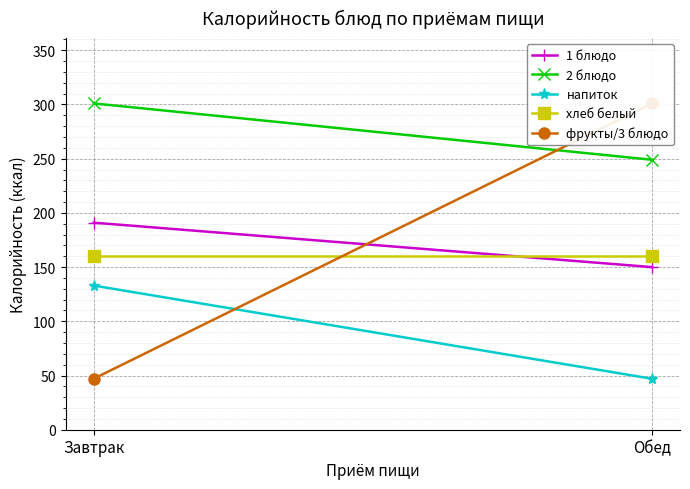

At Обед, list the series in order from largest to smallest.

фрукты/3 блюдо, 2 блюдо, хлеб белый, 1 блюдо, напиток